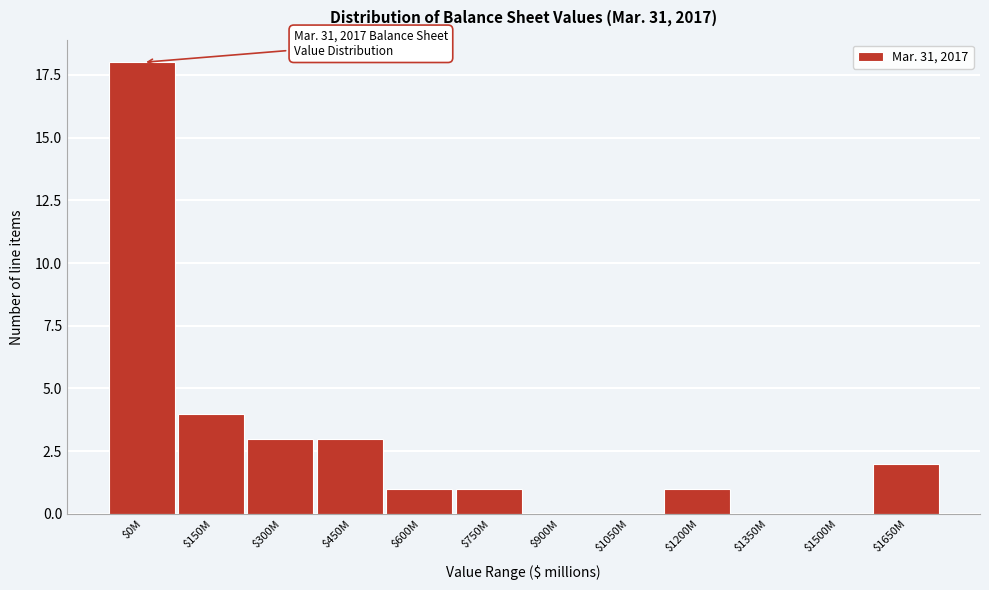

What is the sum of all values?

33